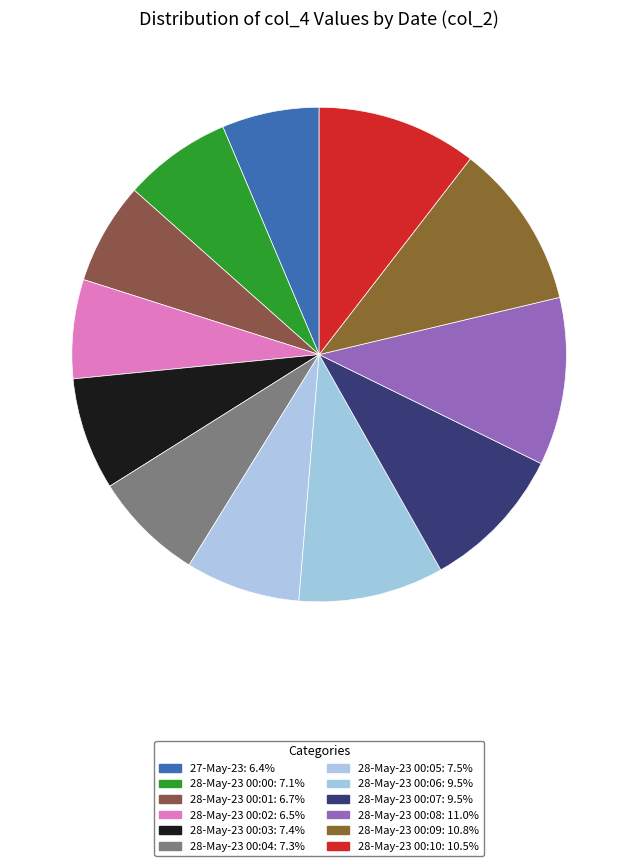

How many segments does this pie chart have?

12